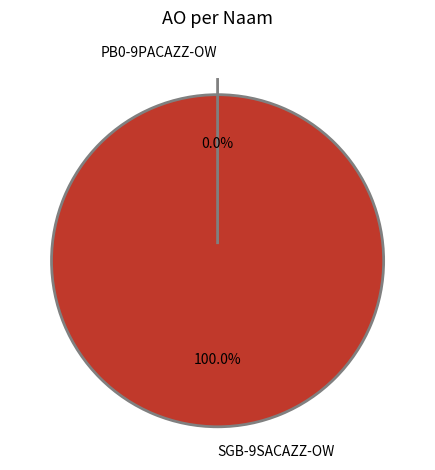

What is the total percentage of SGB-9SACAZZ-OW and PB0-9PACAZZ-OW?

100.0%